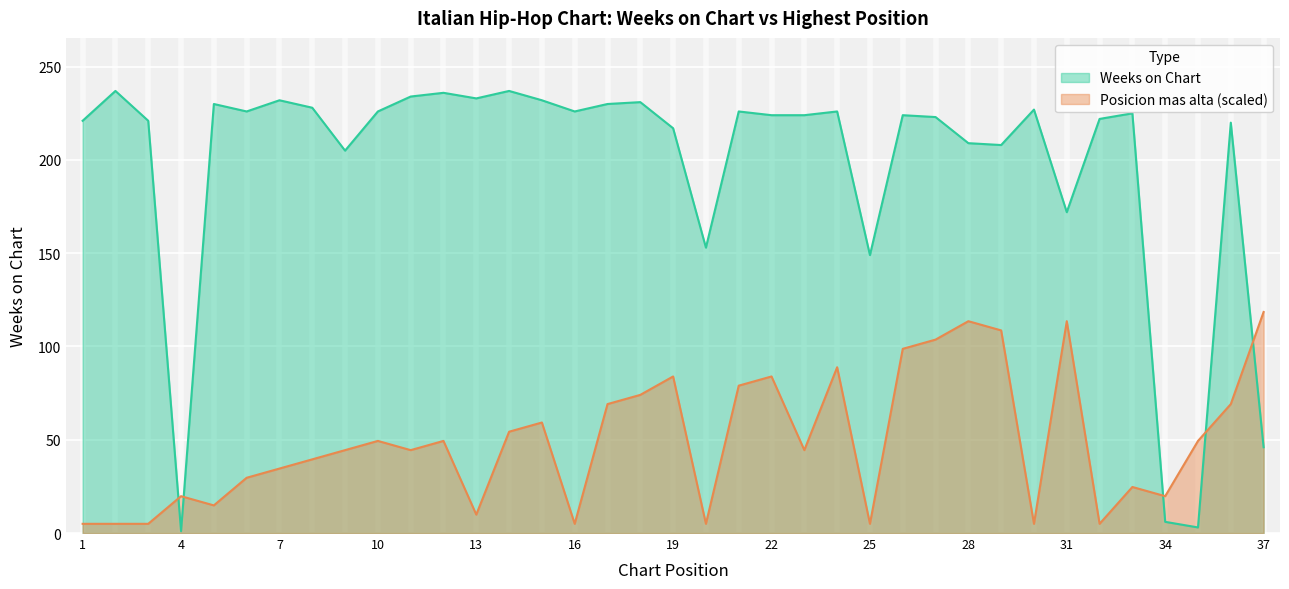

Which label corresponds to the smallest value in the chart?

4